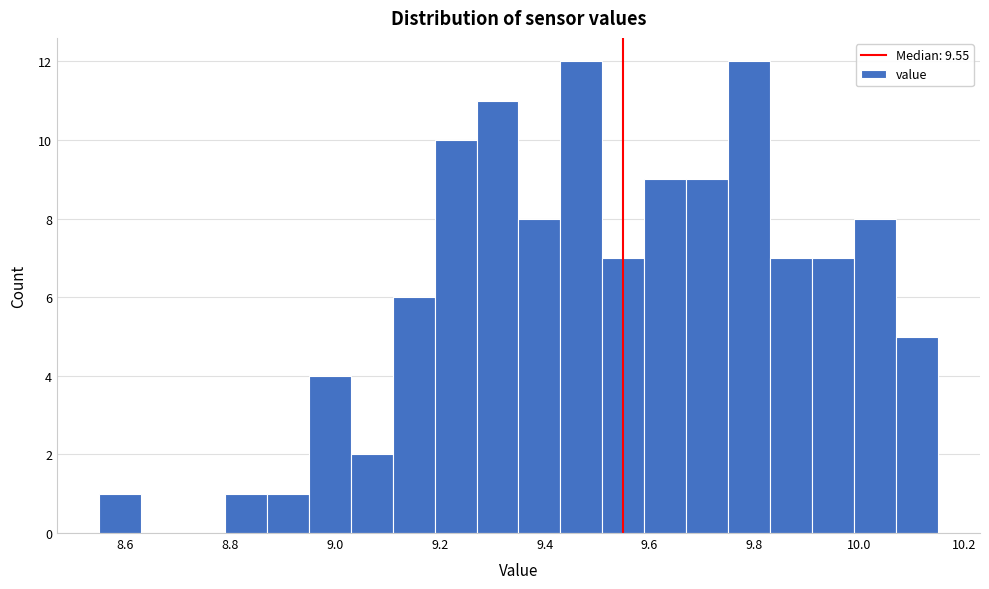

Reading left to right, list every bar in this chart as the range it spans on the x-axis followed by its height. Neither the bar edges nor the heights are printed on the chart, so give them approximately, as read against the axes.

8.55 to 8.63: 1
8.63 to 8.71: 0
8.71 to 8.79: 0
8.79 to 8.87: 1
8.87 to 8.95: 1
8.95 to 9.03: 4
9.03 to 9.11: 2
9.11 to 9.19: 6
9.19 to 9.27: 10
9.27 to 9.35: 11
9.35 to 9.43: 8
9.43 to 9.51: 12
9.51 to 9.59: 7
9.59 to 9.67: 9
9.67 to 9.75: 9
9.75 to 9.83: 12
9.83 to 9.91: 7
9.91 to 9.99: 7
9.99 to 10.07: 8
10.07 to 10.15: 5